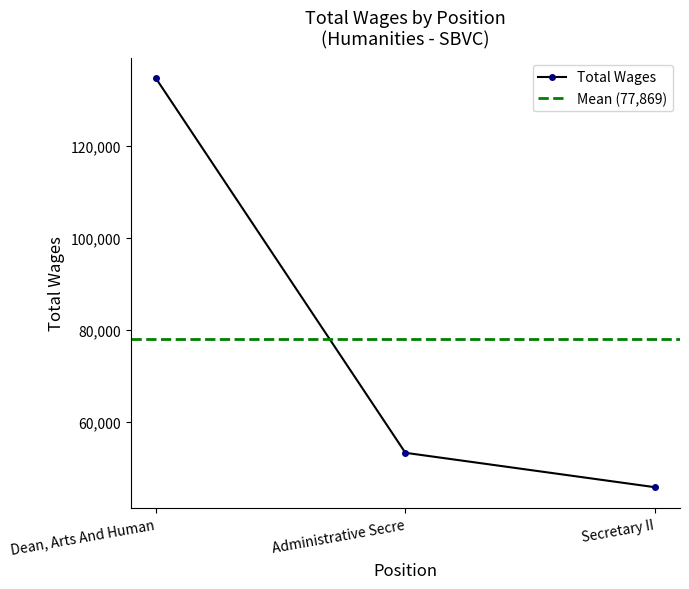

The chart shows a value of 18410 at Administrative Secre. True or false?

False